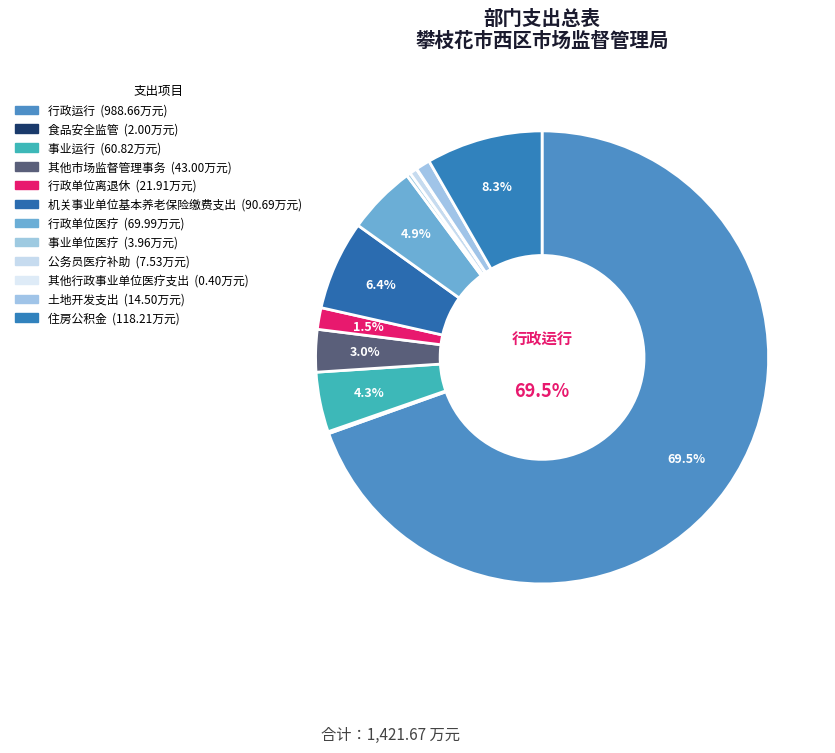

Combined, do 其他市场监督管理事务 and 行政单位离退休 account for over 50%?

No